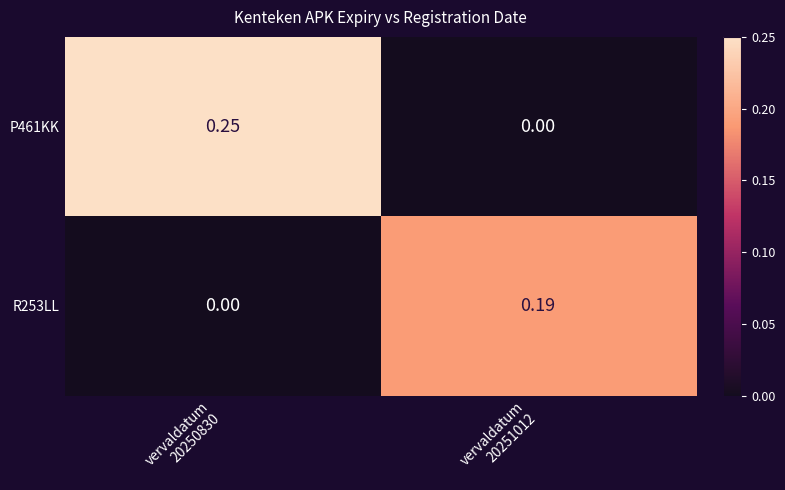

Which series has the largest total across all categories?

P461KK